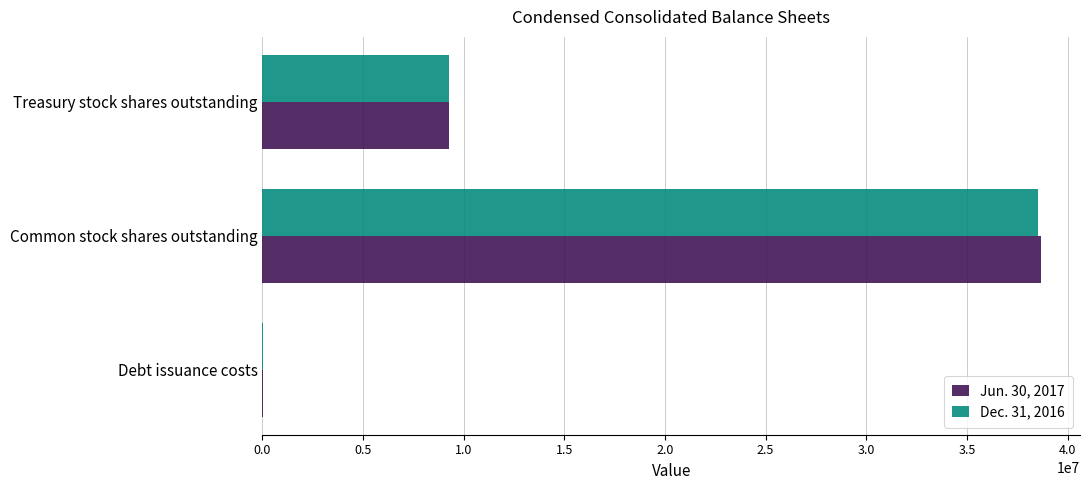

Is the value of Dec. 31, 2016 at Debt issuance costs greater than the value of Jun. 30, 2017 at Treasury stock shares outstanding?

No